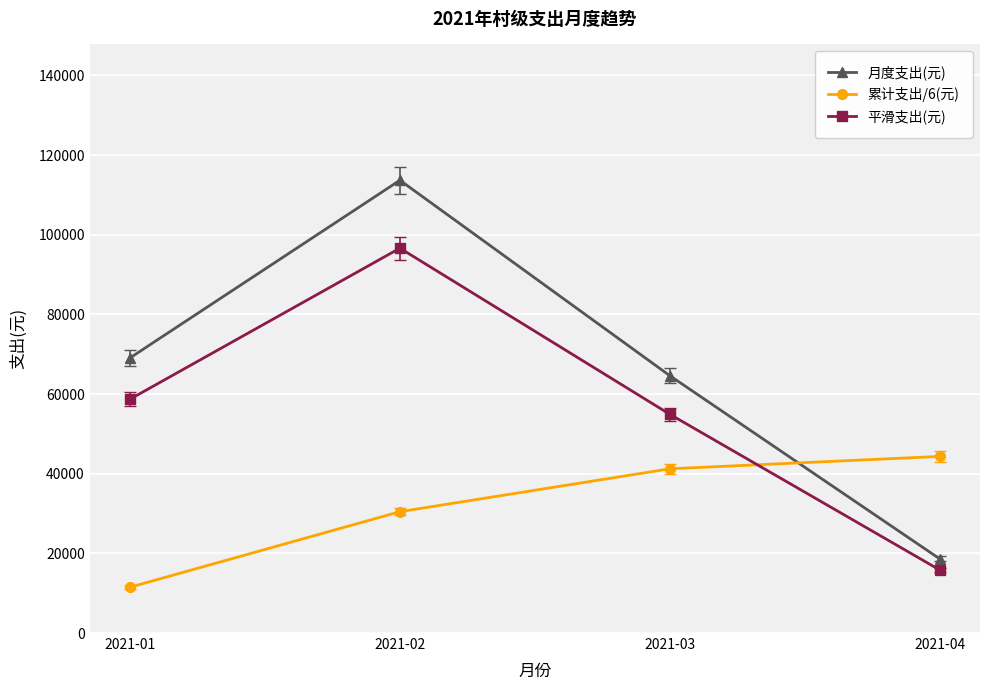

How many series are shown in this chart?

3